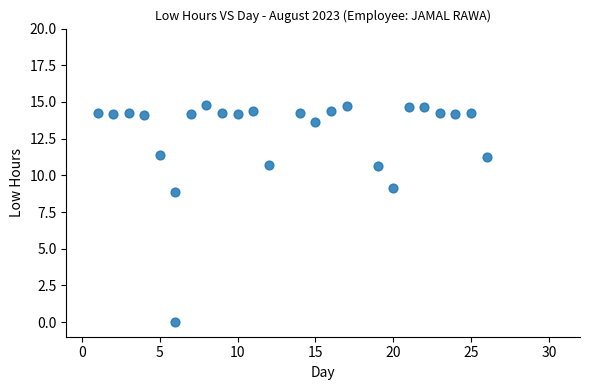

What Y value in the scatter plot is closest to 7?

8.8